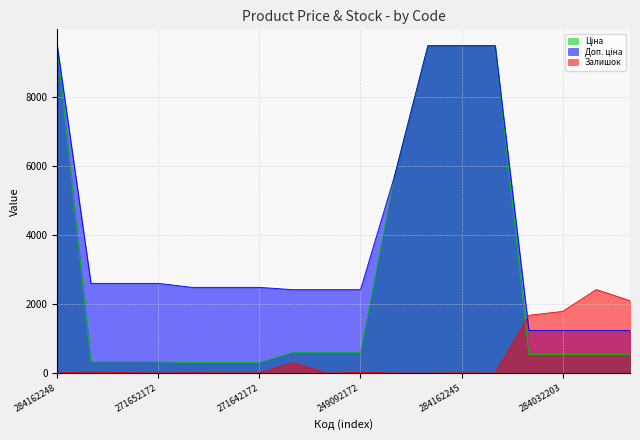

True or false: Залишок has more than 0 points higher than both neighbors.

True